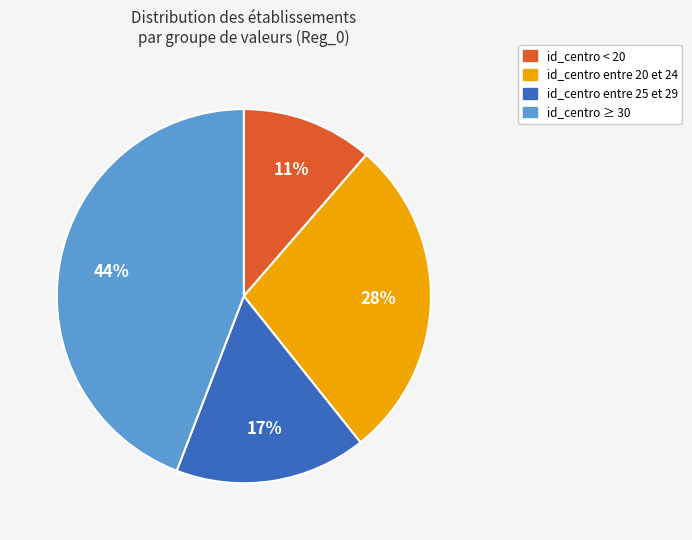

How many segments does this pie chart have?

4